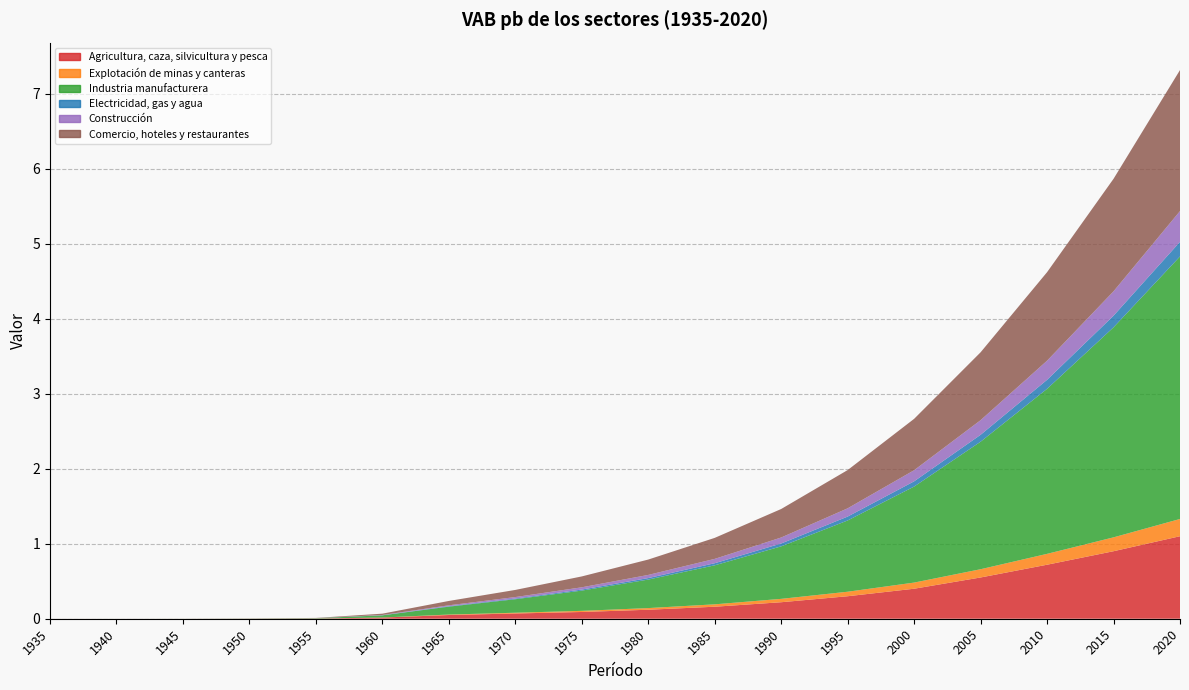

Reading left to right, what are all the values shown in this chart?

Agricultura, caza, silvicultura y pesca: 1935=0.0	1940=0.0	1945=0.0	1950=0.0	1955=0.0	1960=0.0	1965=0.0	1970=0.1	1975=0.1	1980=0.1	1985=0.2	1990=0.2	1995=0.3	2000=0.4	2005=0.6	2010=0.7	2015=0.9	2020=1.1
Explotación de minas y canteras: 1935=0.0	1940=0.0	1945=0.0	1950=0.0	1955=0.0	1960=0.0	1965=0.0	1970=0.0	1975=0.0	1980=0.0	1985=0.0	1990=0.0	1995=0.1	2000=0.1	2005=0.1	2010=0.1	2015=0.2	2020=0.2
Industria manufacturera: 1935=0.0	1940=0.0	1945=0.0	1950=0.0	1955=0.0	1960=0.0	1965=0.1	1970=0.2	1975=0.3	1980=0.4	1985=0.5	1990=0.7	1995=0.9	2000=1.3	2005=1.7	2010=2.2	2015=2.8	2020=3.5
Electricidad, gas y agua: 1935=0.0	1940=0.0	1945=0.0	1950=0.0	1955=0.0	1960=0.0	1965=0.0	1970=0.0	1975=0.0	1980=0.0	1985=0.0	1990=0.0	1995=0.1	2000=0.1	2005=0.1	2010=0.1	2015=0.2	2020=0.2
Construcción: 1935=0.0	1940=0.0	1945=0.0	1950=0.0	1955=0.0	1960=0.0	1965=0.0	1970=0.0	1975=0.0	1980=0.0	1985=0.1	1990=0.1	1995=0.1	2000=0.1	2005=0.2	2010=0.3	2015=0.3	2020=0.4
Comercio, hoteles y restaurantes: 1935=0.0	1940=0.0	1945=0.0	1950=0.0	1955=0.0	1960=0.0	1965=0.1	1970=0.1	1975=0.1	1980=0.2	1985=0.3	1990=0.4	1995=0.5	2000=0.7	2005=0.9	2010=1.2	2015=1.5	2020=1.9